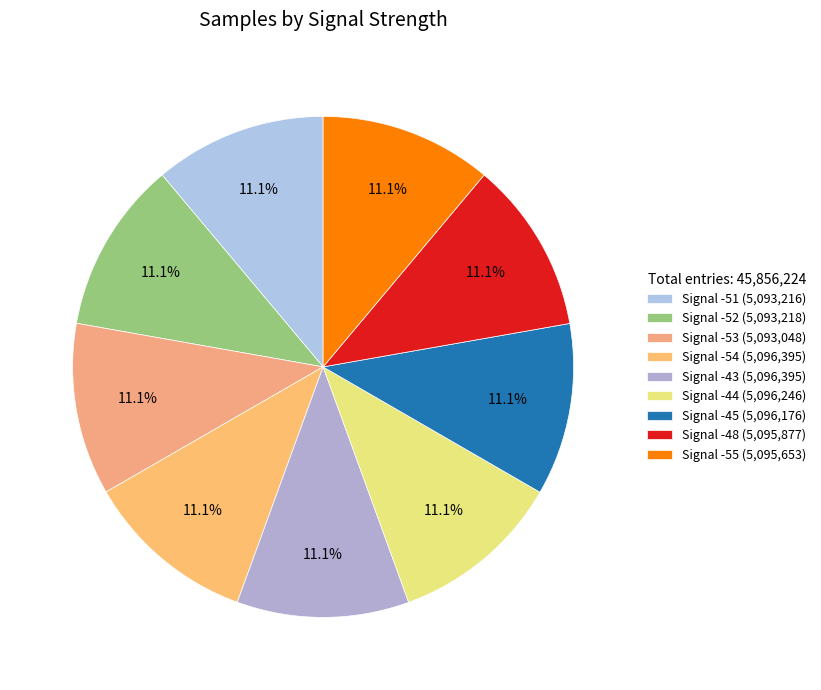

To the nearest percent, what portion does Signal -43 represent?

11%